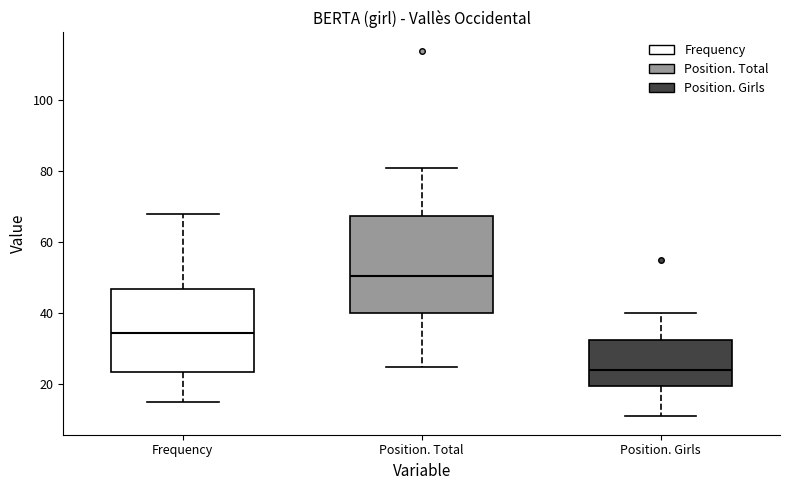

Reading left to right, transcribe this box plot: for each box, give where its median line is, the range the box spans, and where its two whiskers end, as read against the y-axis. The values are not printed on the chart, so give them approximately, as read against the axis.

Frequency: median 34, box 24 to 48, whiskers 16 to 68
Position. Total: median 50, box 40 to 68, whiskers 26 to 82
Position. Girls: median 24, box 20 to 32, whiskers 12 to 40